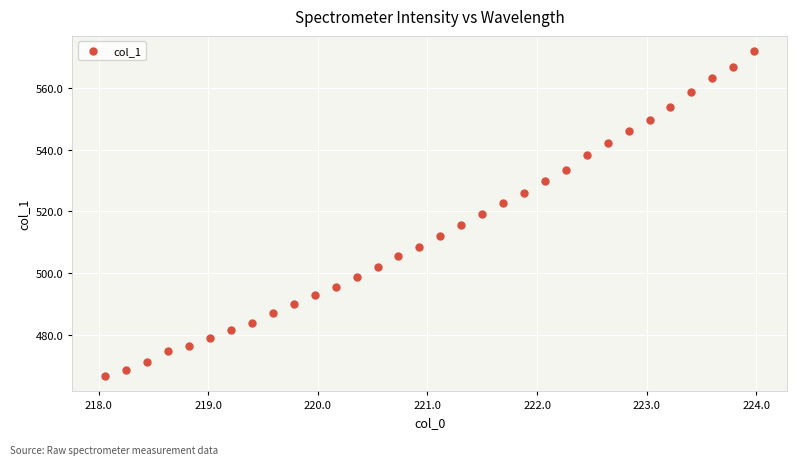

What is the range of X values (max minus min)?

5.9